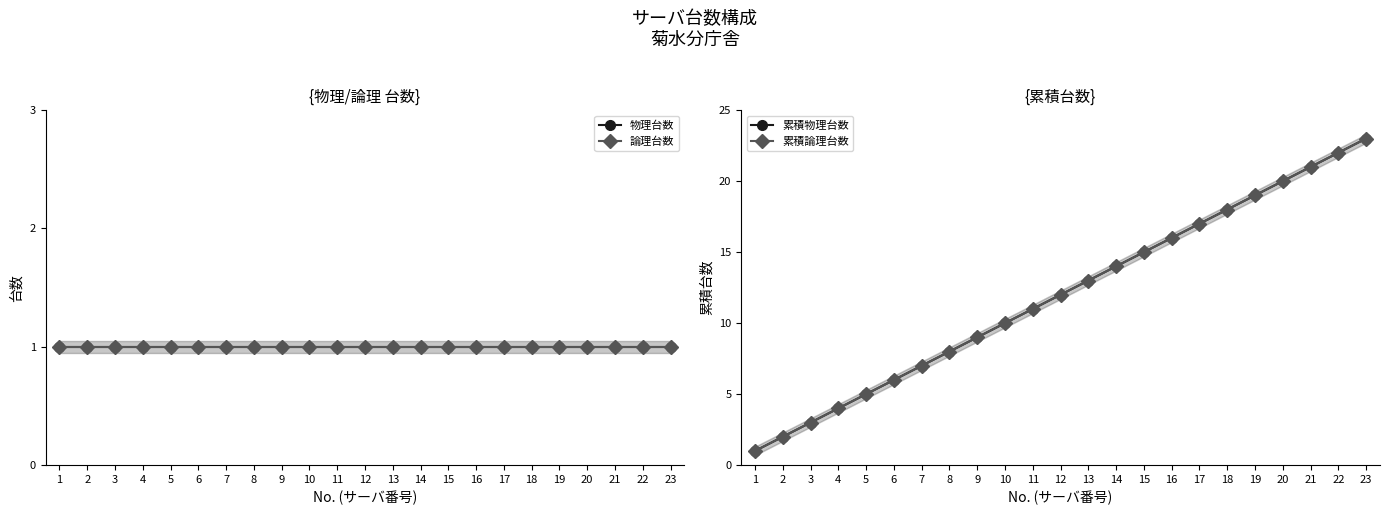

What is the total value across all series at 6?

14